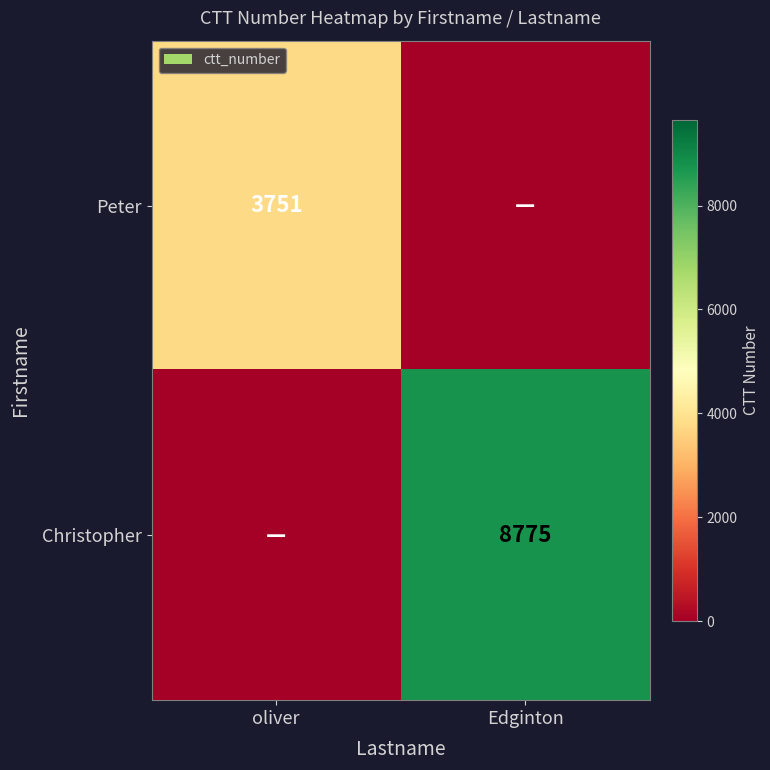

Is the value of Christopher at Edginton greater than the value of Peter at oliver?

Yes